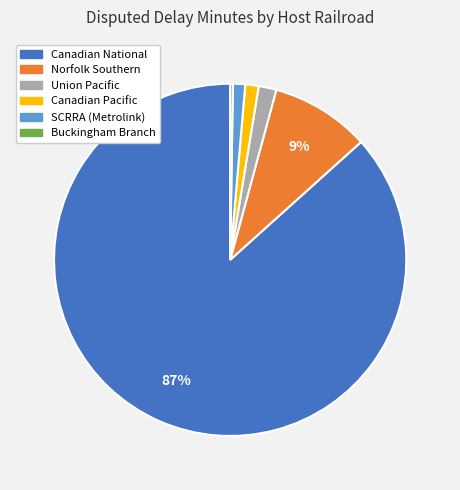

What is the largest slice in the pie chart?

Canadian National